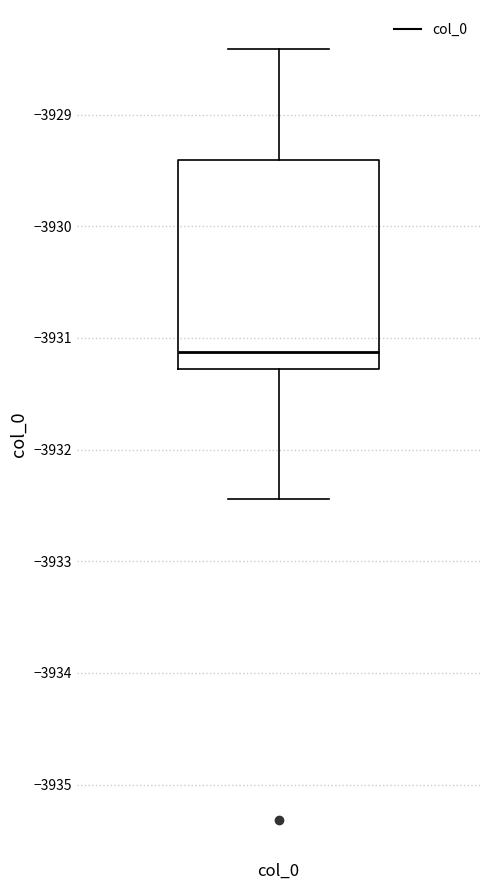

Transcribe this box plot: give where the median line is, the range the box spans, and where the two whiskers end, as read against the y-axis. The values are not printed on the chart, so give them approximately, as read against the axis.

median -3931.1, box -3931.3 to -3929.4, whiskers -3932.4 to -3928.4